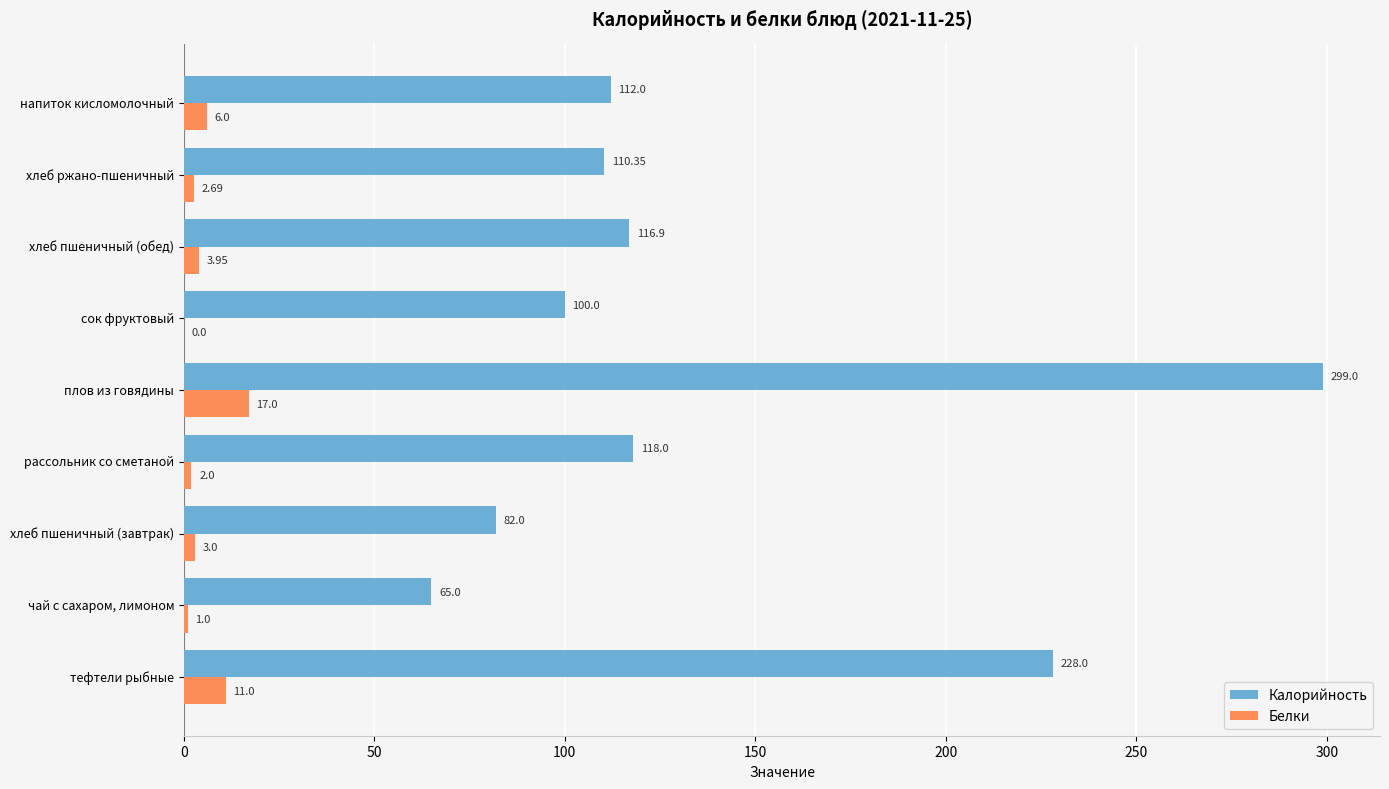

Between чай с сахаром, лимоном and сок фруктовый, which series saw the biggest shift?

Калорийность